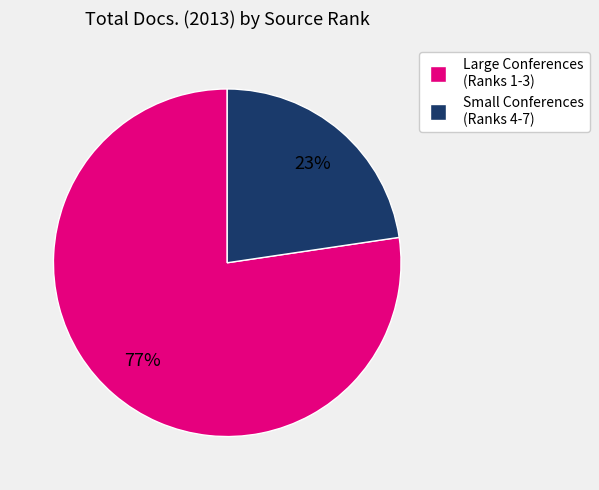

To the nearest percent, what is the average slice percentage?

50%